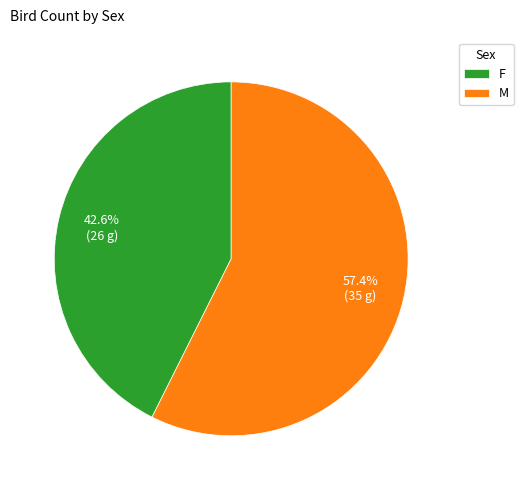

Approximately how many times larger is the value at M compared to F?

1.3